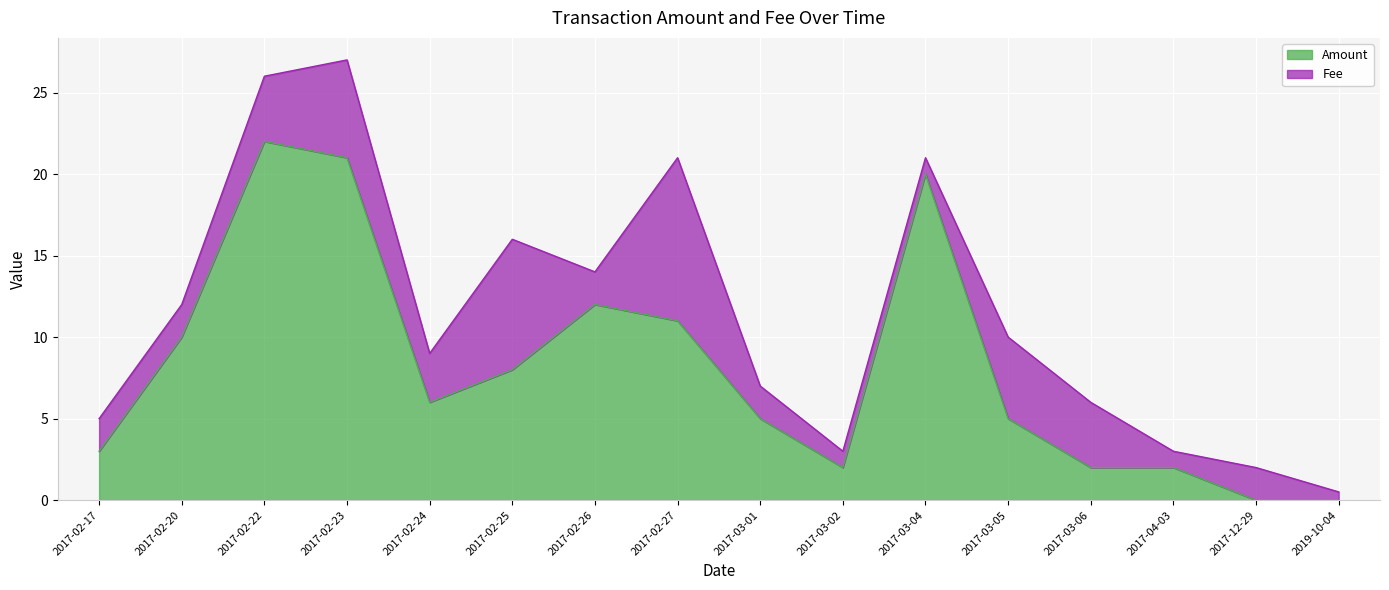

What position from the right is 2017-03-04?

6